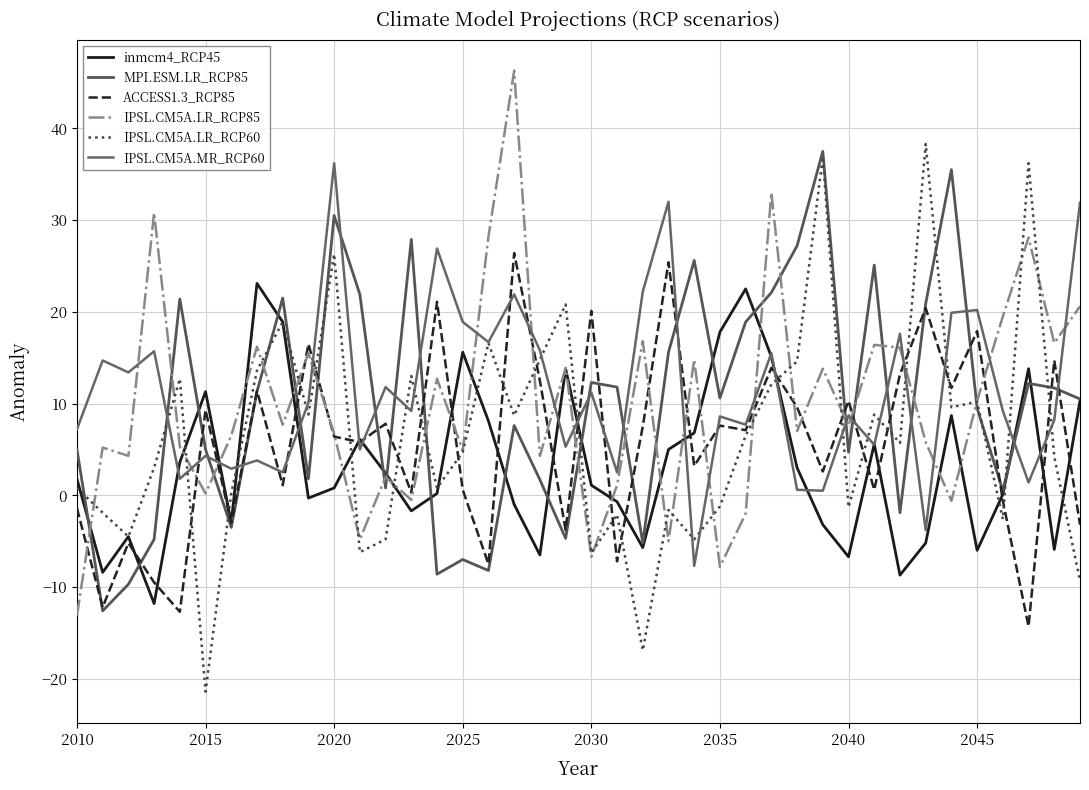

Is this an area chart (filled region under the line)?

No